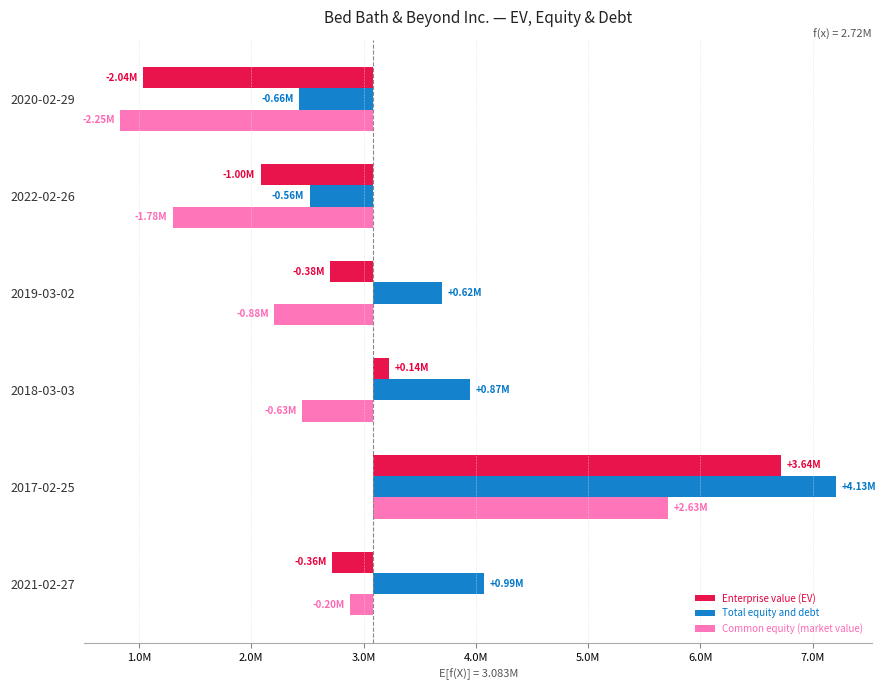

At how many categories does at least one series exceed 1299949?

1